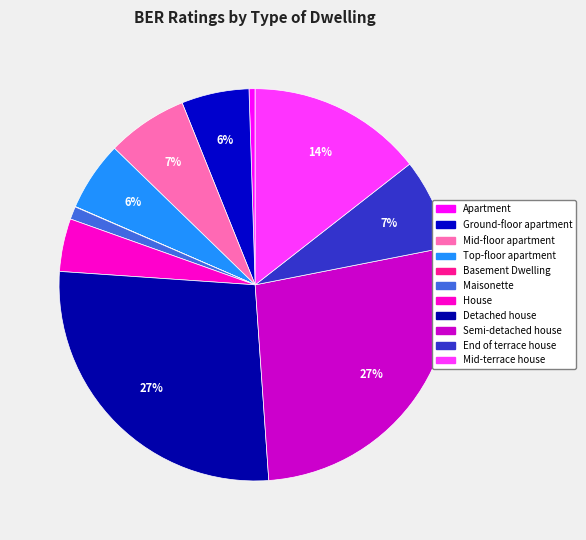

Does any single category account for the majority?

No